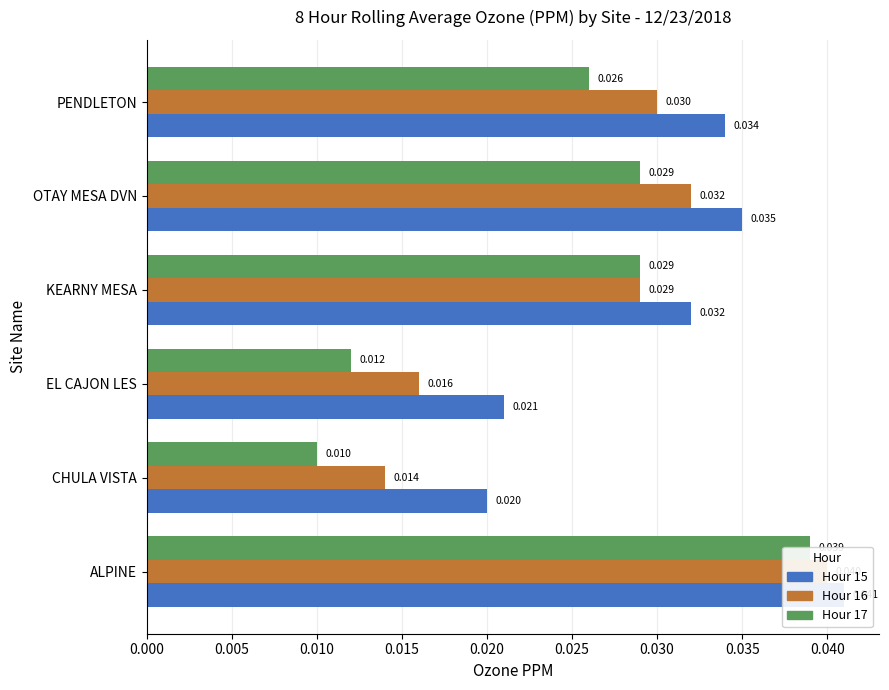

Which has a higher value, 0.015 or 0.020?

0.020